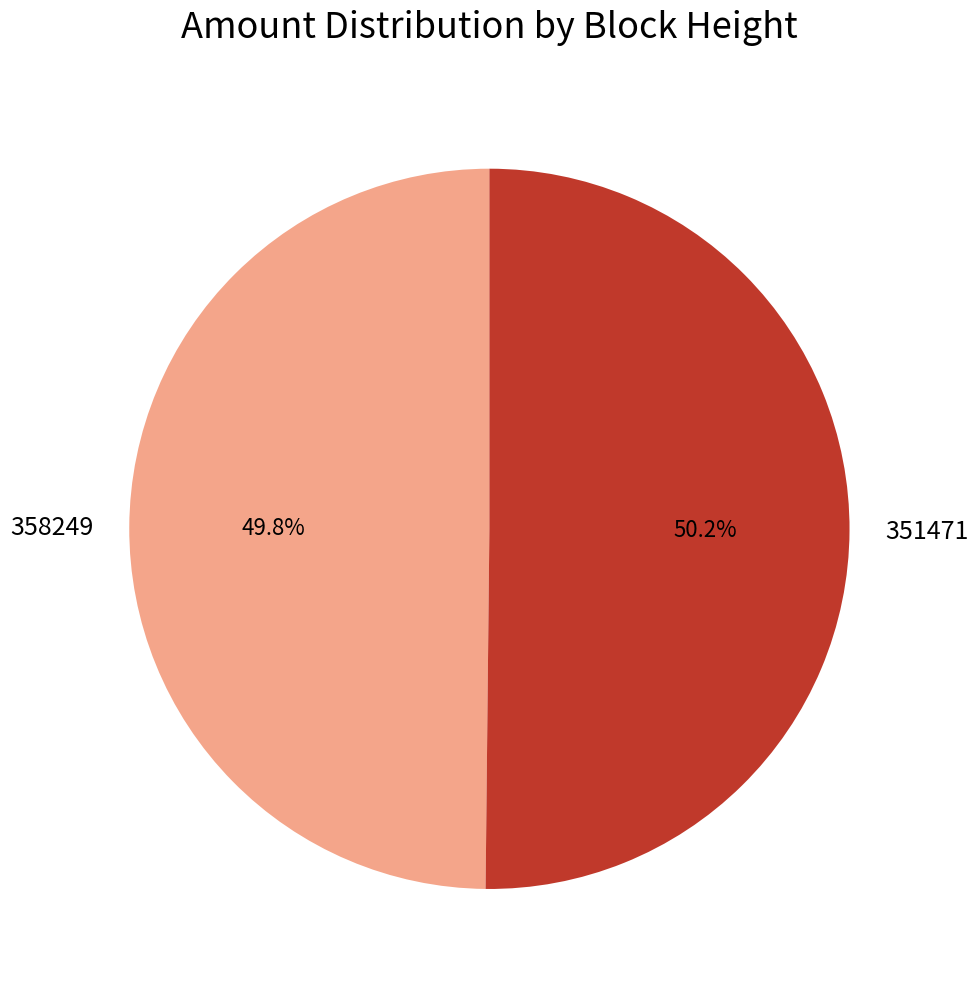

How many slices are in this pie chart?

2